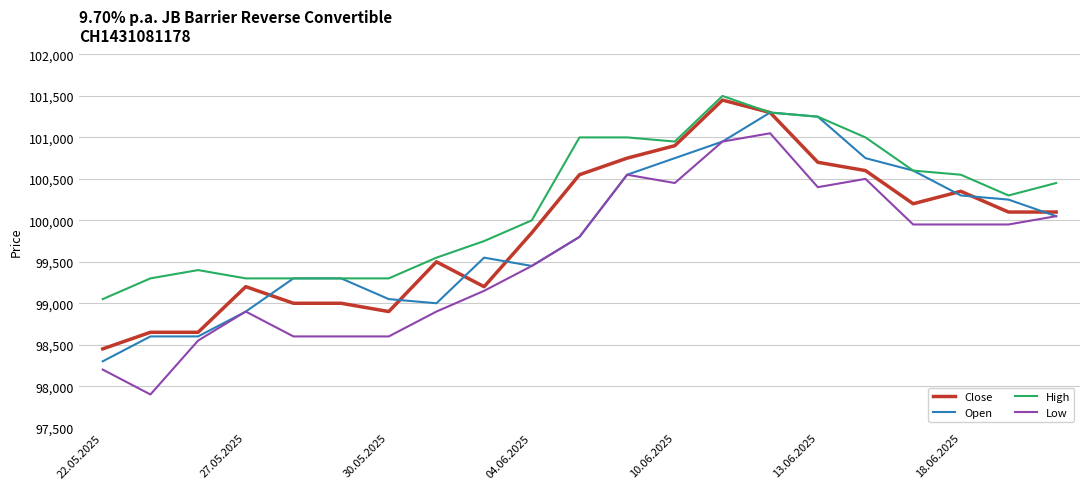

What is the lowest value of the Close series?

98450